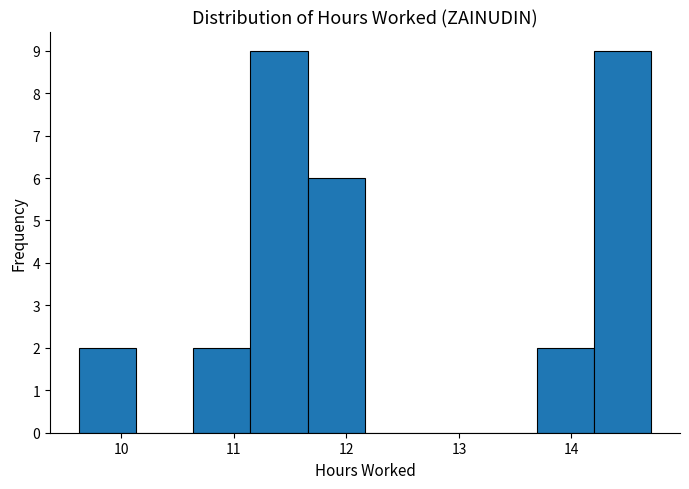

Reading left to right, transcribe this chart: for each bar, give the range it covers on the x-axis and its height. Neither the bar edges nor the heights are printed on the chart, so give them approximately, as read against the axes.

9.6 to 10.1: 2
10.1 to 10.6: 0
10.6 to 11.1: 2
11.1 to 11.7: 9
11.7 to 12.2: 6
12.2 to 12.7: 0
12.7 to 13.2: 0
13.2 to 13.7: 0
13.7 to 14.2: 2
14.2 to 14.7: 9